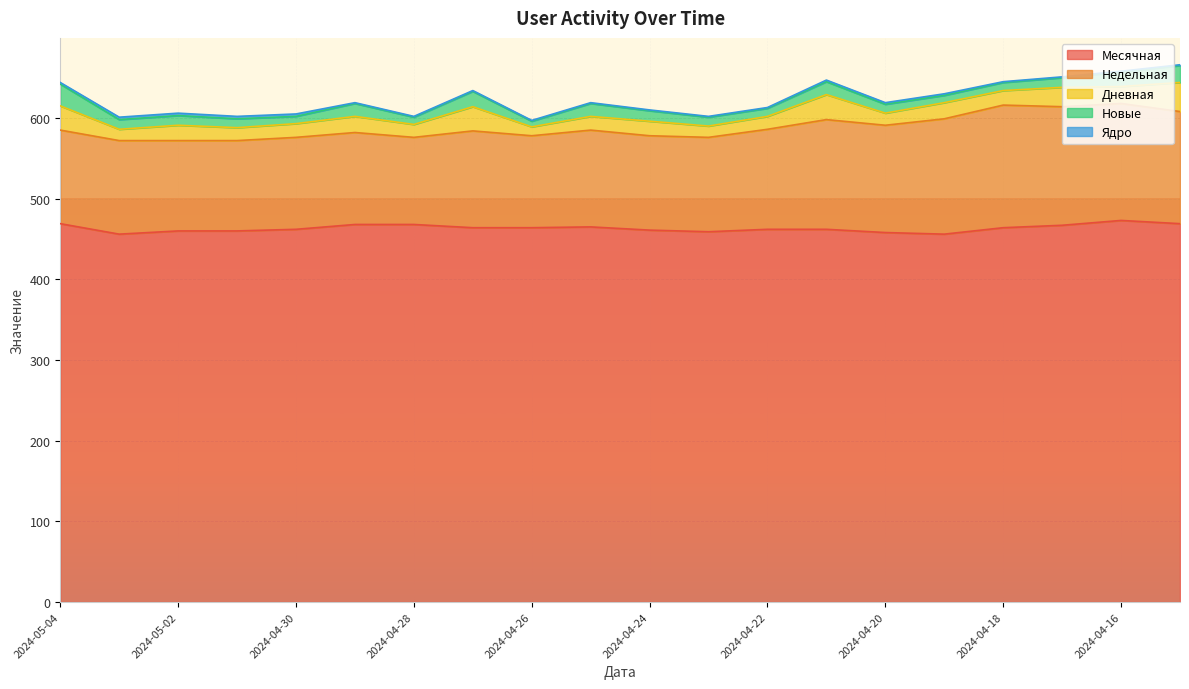

Reading left to right, transcribe all the data shown in this chart.

Месячная: 2024-05-04=469	2024-05-03=456	2024-05-02=460	2024-05-01=460	2024-04-30=462	2024-04-29=468	2024-04-28=468	2024-04-27=464	2024-04-26=464	2024-04-25=465	2024-04-24=461	2024-04-23=459	2024-04-22=462	2024-04-21=462	2024-04-20=458	2024-04-19=456	2024-04-18=464	2024-04-17=467	2024-04-16=473	2024-04-15=469
Недельная: 2024-05-04=116	2024-05-03=116	2024-05-02=112	2024-05-01=112	2024-04-30=114	2024-04-29=114	2024-04-28=108	2024-04-27=120	2024-04-26=114	2024-04-25=120	2024-04-24=117	2024-04-23=117	2024-04-22=124	2024-04-21=136	2024-04-20=133	2024-04-19=143	2024-04-18=152	2024-04-17=147	2024-04-16=145	2024-04-15=139
Дневная: 2024-05-04=30	2024-05-03=14	2024-05-02=19	2024-05-01=16	2024-04-30=17	2024-04-29=20	2024-04-28=16	2024-04-27=30	2024-04-26=11	2024-04-25=17	2024-04-24=18	2024-04-23=14	2024-04-22=16	2024-04-21=31	2024-04-20=15	2024-04-19=20	2024-04-18=18	2024-04-17=24	2024-04-16=21	2024-04-15=36
Новые: 2024-05-04=27	2024-05-03=12	2024-05-02=12	2024-05-01=11	2024-04-30=9	2024-04-29=16	2024-04-28=9	2024-04-27=19	2024-04-26=7	2024-04-25=16	2024-04-24=13	2024-04-23=11	2024-04-22=10	2024-04-21=16	2024-04-20=11	2024-04-19=9	2024-04-18=10	2024-04-17=12	2024-04-16=18	2024-04-15=21
Ядро: 2024-05-04=2	2024-05-03=3	2024-05-02=3	2024-05-01=3	2024-04-30=3	2024-04-29=1	2024-04-28=1	2024-04-27=1	2024-04-26=1	2024-04-25=1	2024-04-24=1	2024-04-23=1	2024-04-22=1	2024-04-21=2	2024-04-20=2	2024-04-19=2	2024-04-18=1	2024-04-17=1	2024-04-16=1	2024-04-15=1